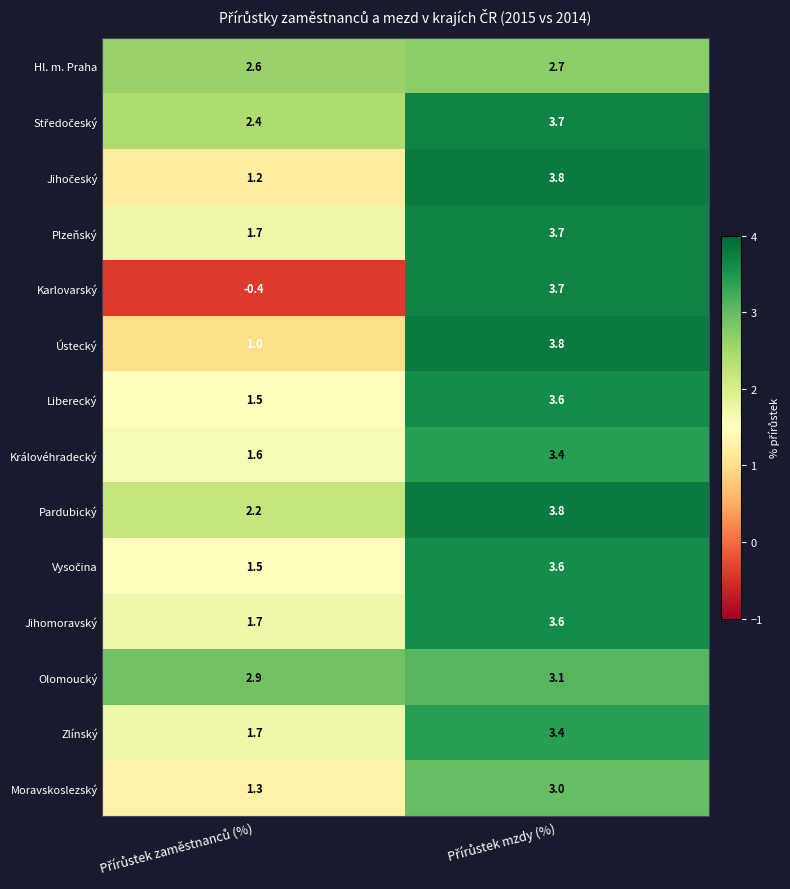

How many values in the Pardubický series exceed 3?

1